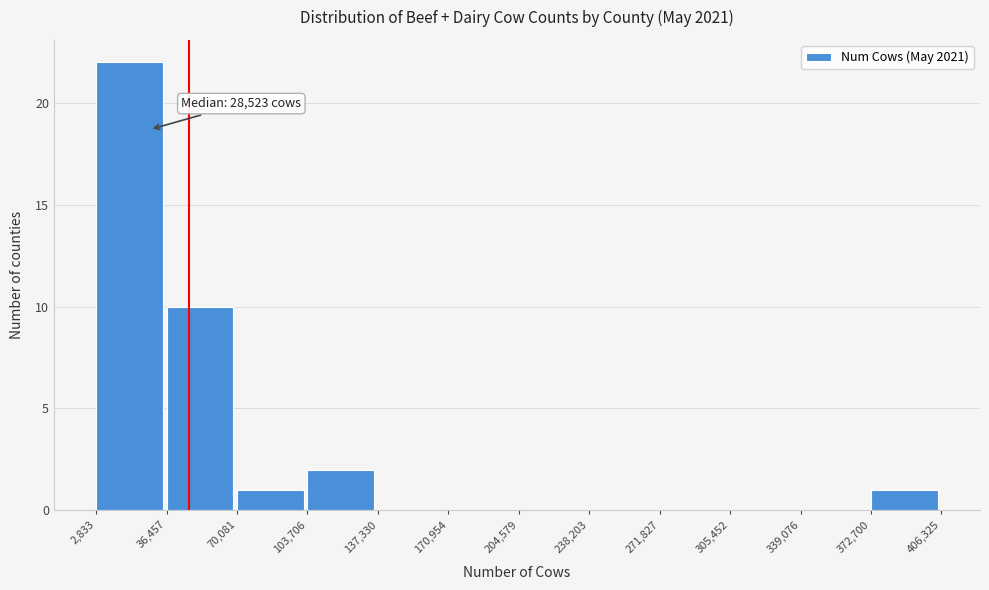

Which range on the x-axis has the tallest bar?

2,833 to 36,457